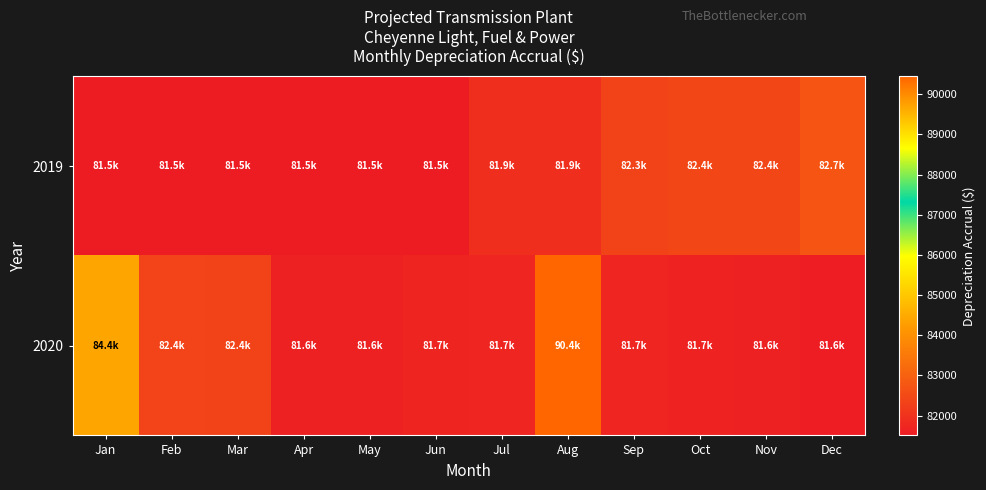

Reading left to right, what are all the values shown in this chart?

2019: Jan=81507.5	Feb=81507.5	Mar=81507.5	Apr=81507.5	May=81507.5	Jun=81507.5	Jul=81920.6	Aug=81912.7	Sep=82328.7	Oct=82429.1	Nov=82428.8	Dec=82720.3
2020: Jan=84413.8	Feb=82384.8	Mar=82356.7	Apr=81596.0	May=81601.9	Jun=81687.5	Jul=81705.0	Aug=90445.1	Sep=81708.4	Oct=81656.8	Nov=81611.3	Dec=81556.1